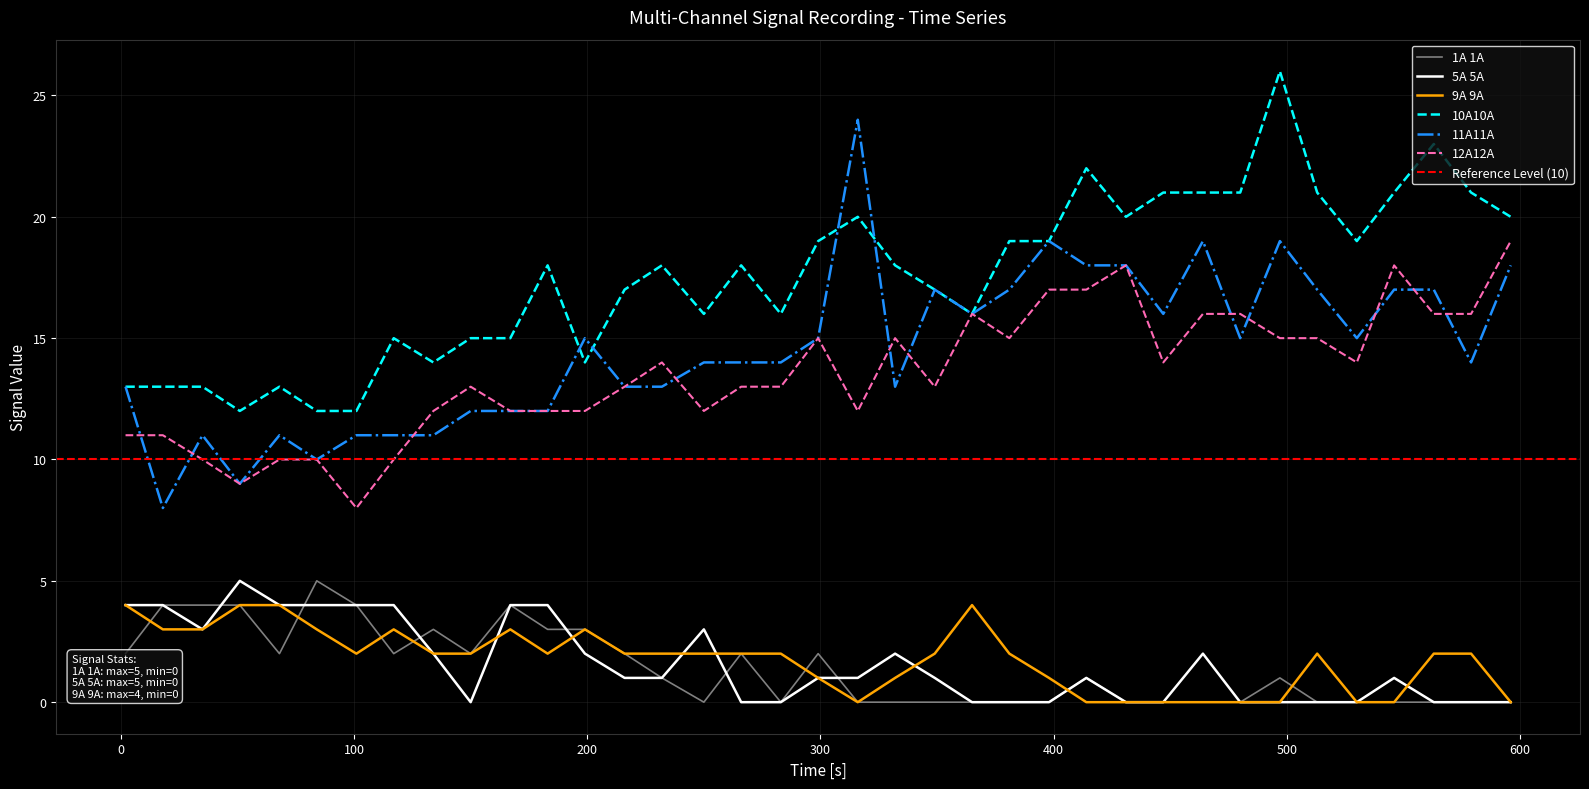

Reading right to left, transcribe all the data shown in this chart.

1A 1A: 0	0	0	0	0	0	1	0	0	0	0	1	0	0	0	0	0	0	2	0	2	0	1	2	3	3	4	2	3	2	4	5	2	4	4	4	2
5A 5A: 0	0	0	1	0	0	0	0	2	0	0	1	0	0	0	1	2	1	1	0	0	3	1	1	2	4	4	0	2	4	4	4	4	5	3	4	4
9A 9A: 0	2	2	0	0	2	0	0	0	0	0	0	1	2	4	2	1	0	1	2	2	2	2	2	3	2	3	2	2	3	2	3	4	4	3	3	4
10A10A: 20	21	23	21	19	21	26	21	21	21	20	22	19	19	16	17	18	20	19	16	18	16	18	17	14	18	15	15	14	15	12	12	13	12	13	13	13
11A11A: 18	14	17	17	15	17	19	15	19	16	18	18	19	17	16	17	13	24	15	14	14	14	13	13	15	12	12	12	11	11	11	10	11	9	11	8	13
12A12A: 19	16	16	18	14	15	15	16	16	14	18	17	17	15	16	13	15	12	15	13	13	12	14	13	12	12	12	13	12	10	8	10	10	9	10	11	11